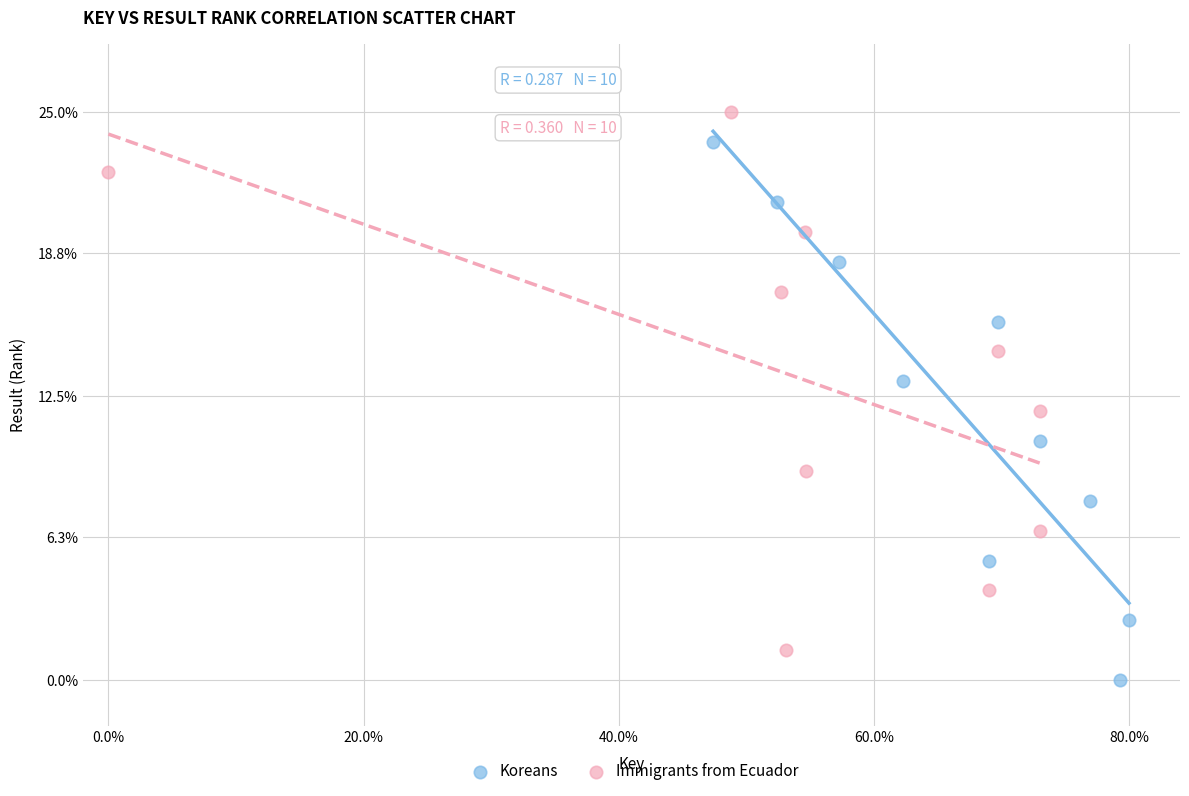

Which series contains the highest Y value?

Immigrants from Ecuador